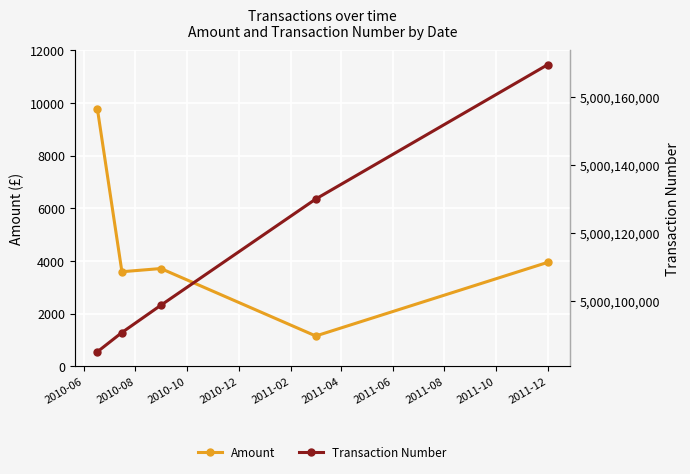

What is the value of the Amount point at the 5th from the left?

3944.1